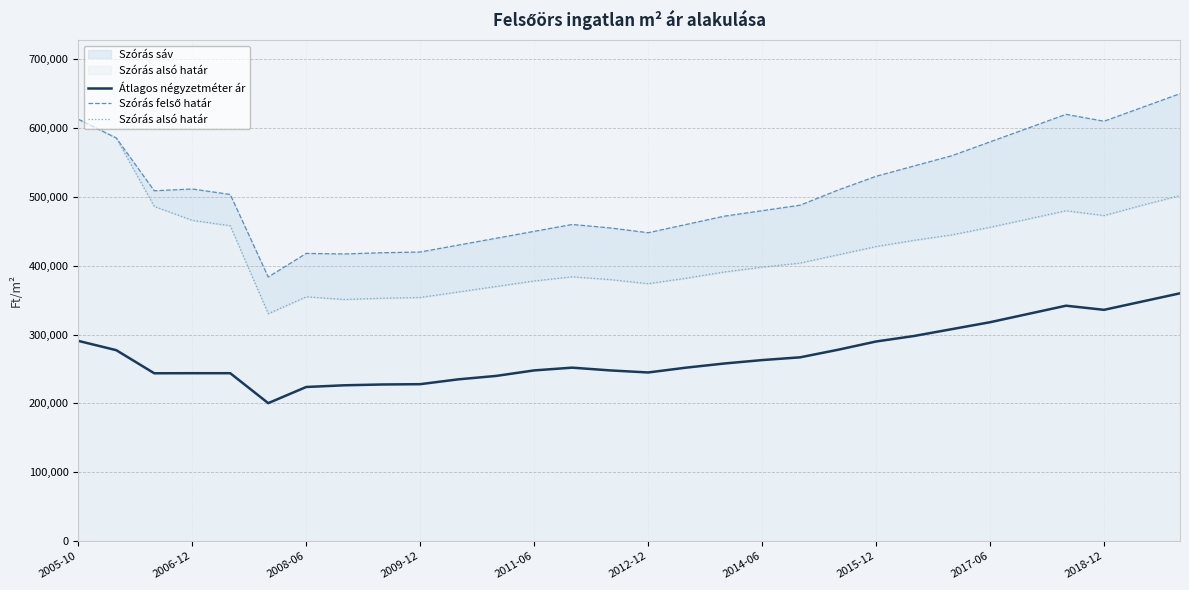

In Átlagos négyzetméter ár, how many points are lower than both neighbors (excluding endpoints)?

4